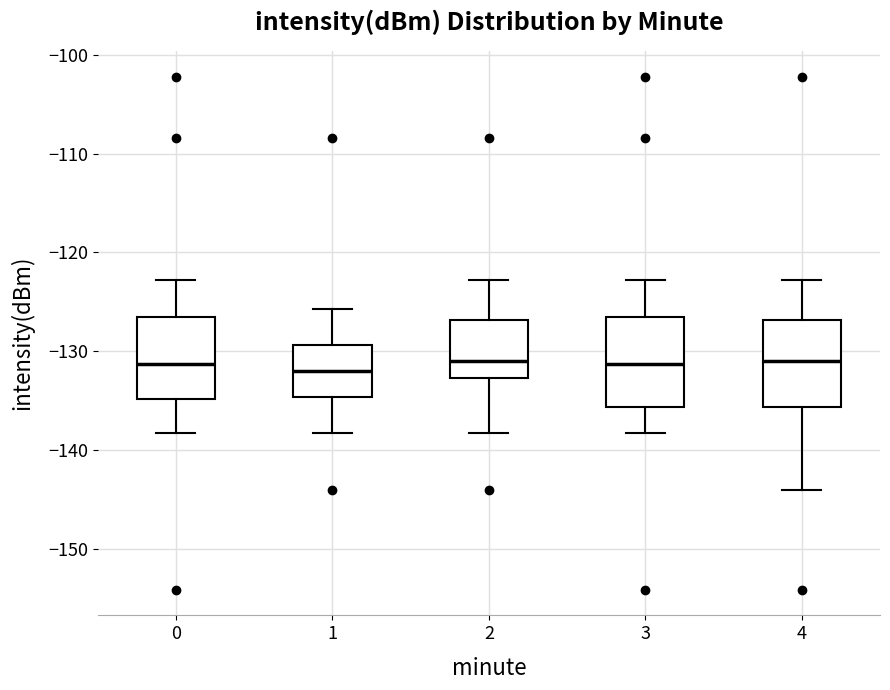

Reading left to right, read every box against the y-axis: the position of its median line, the range the box covers, and the ends of its whiskers. The values are not printed on the chart, so give them approximately, as read against the axis.

0: median -131, box -135 to -127, whiskers -138 to -123
1: median -132, box -135 to -129, whiskers -138 to -126
2: median -131, box -133 to -127, whiskers -138 to -123
3: median -131, box -136 to -127, whiskers -138 to -123
4: median -131, box -136 to -127, whiskers -144 to -123